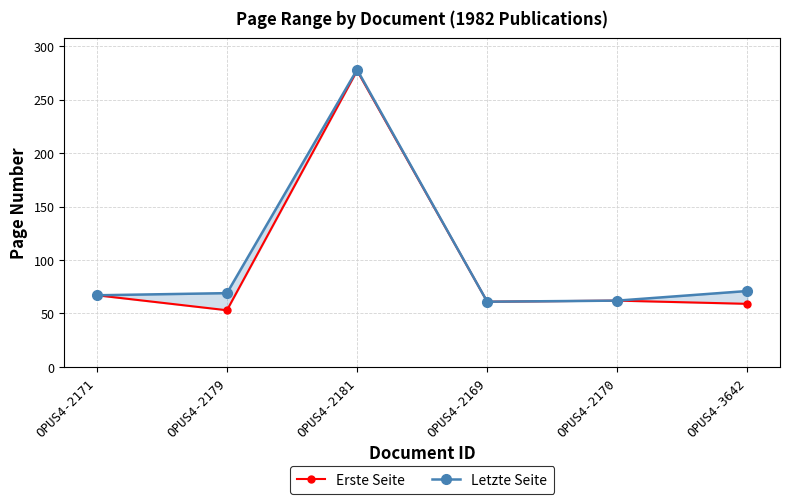

What is the approximate value of Erste Seite at OPUS4-2169?

61